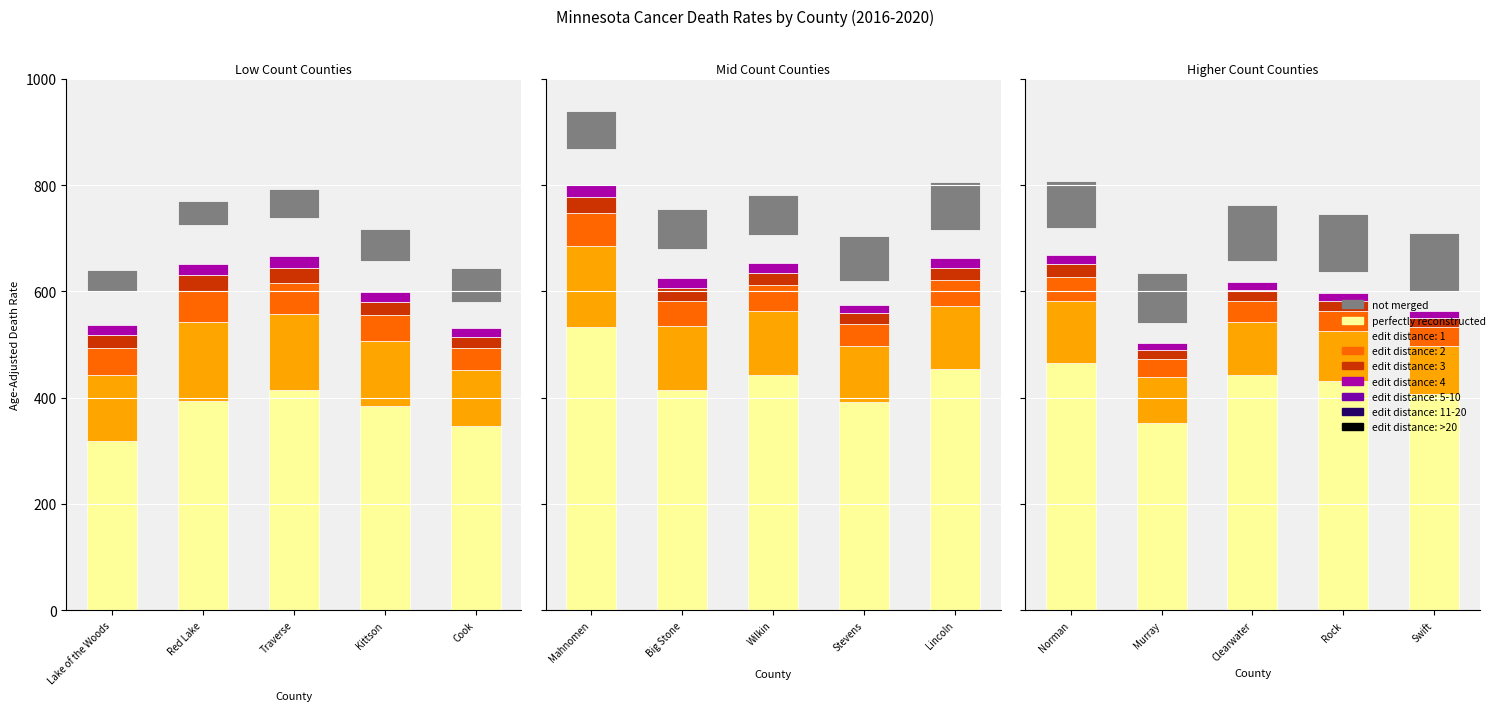

What is the difference between the highest and lowest values at Norman?

374.8